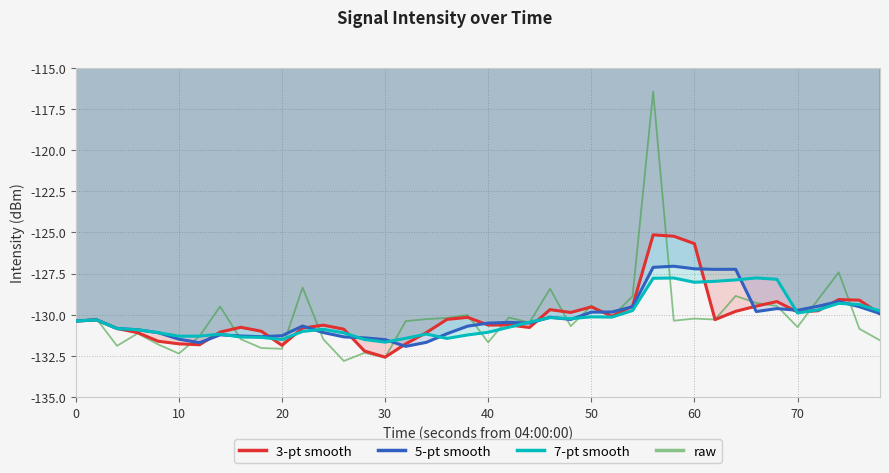

Which series has the widest spread of values?

raw